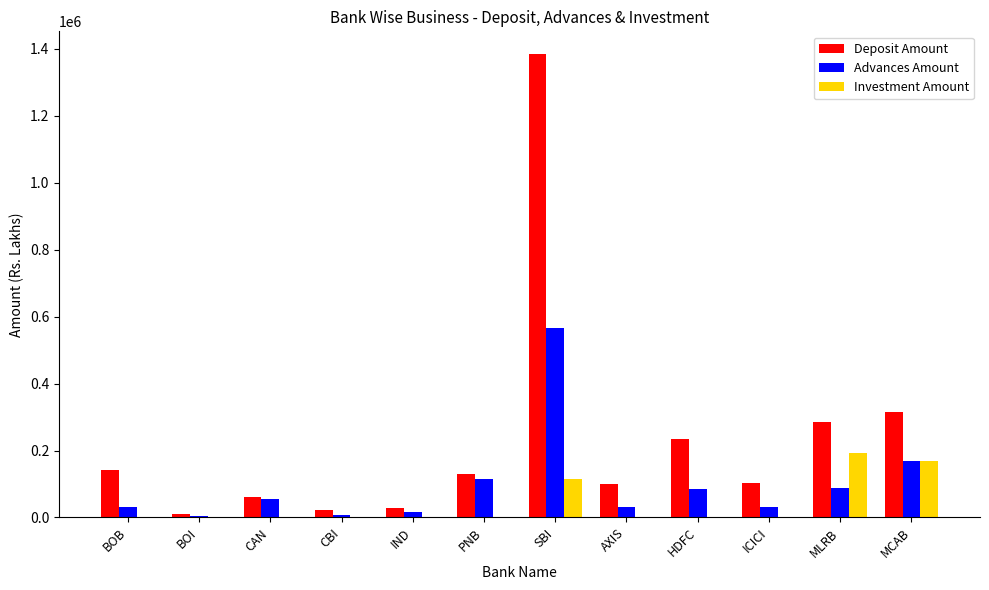

What is the highest value of the Investment Amount series?

191862.5